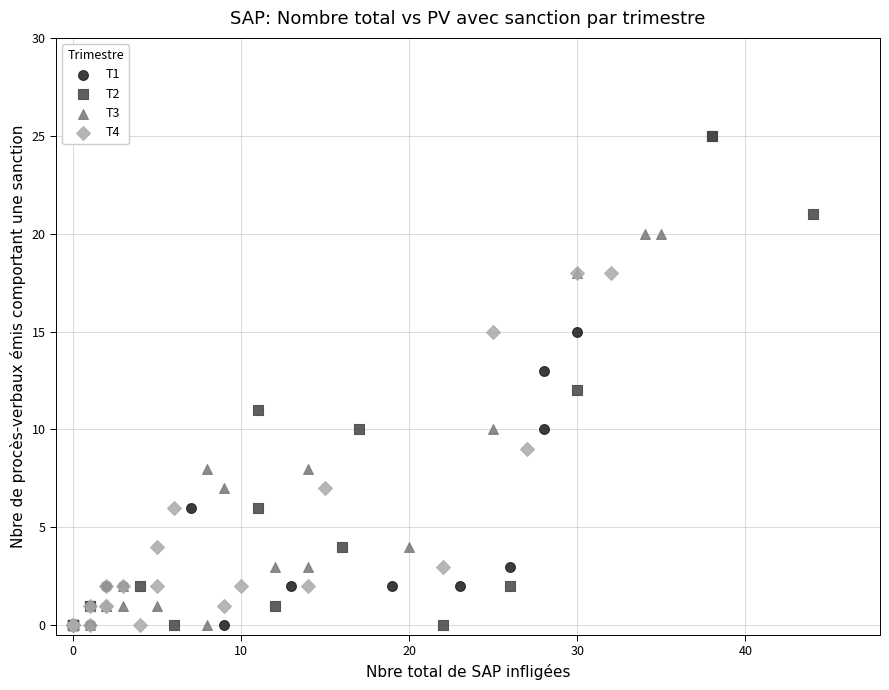

What are all the series names shown in the legend?

T1, T2, T3, T4